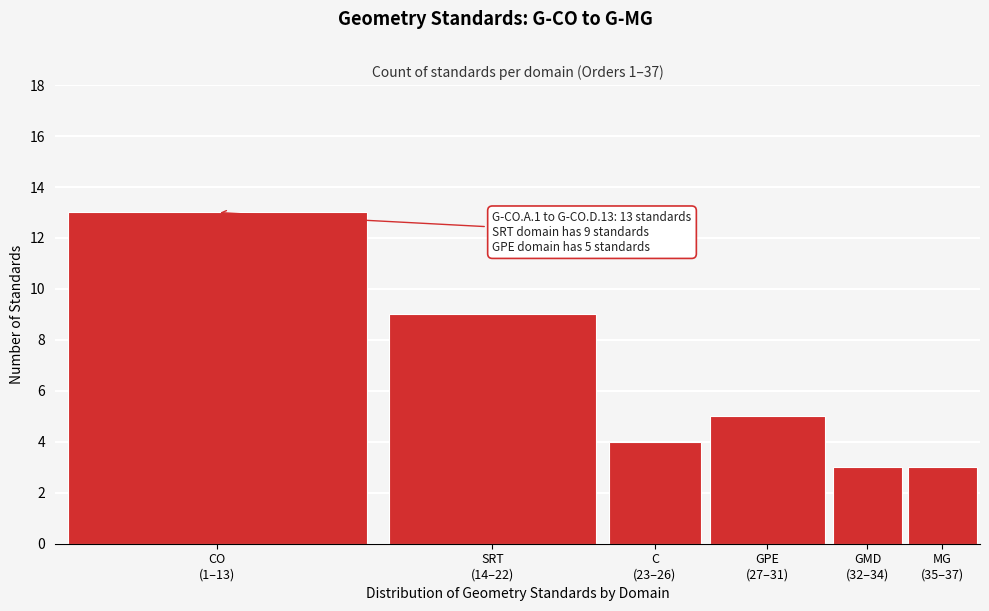

Reading left to right, transcribe all the data shown in this chart.

13	9	4	5	3	3